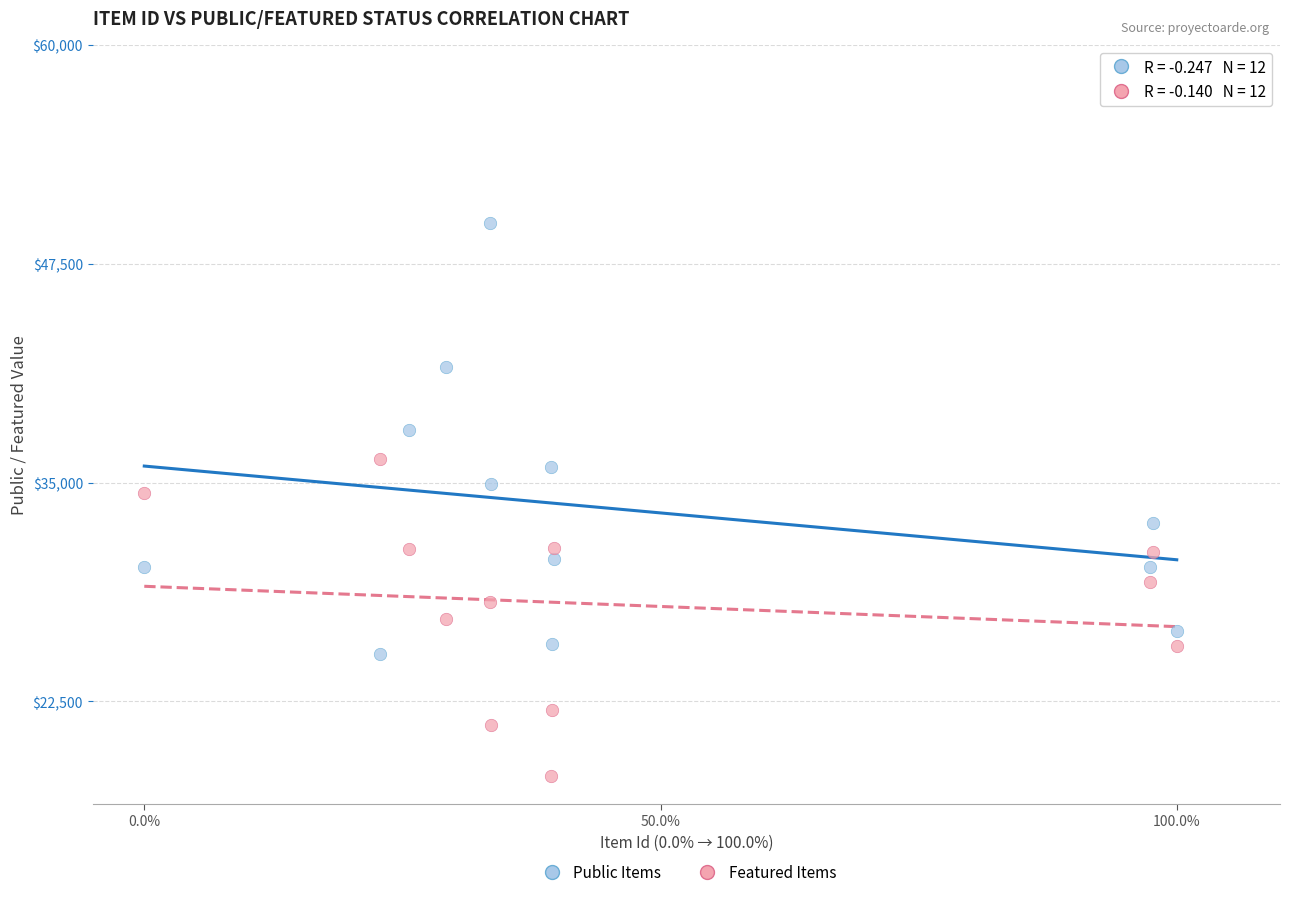

In the Public Items series, what Y value is closest to 37525?

38005.6